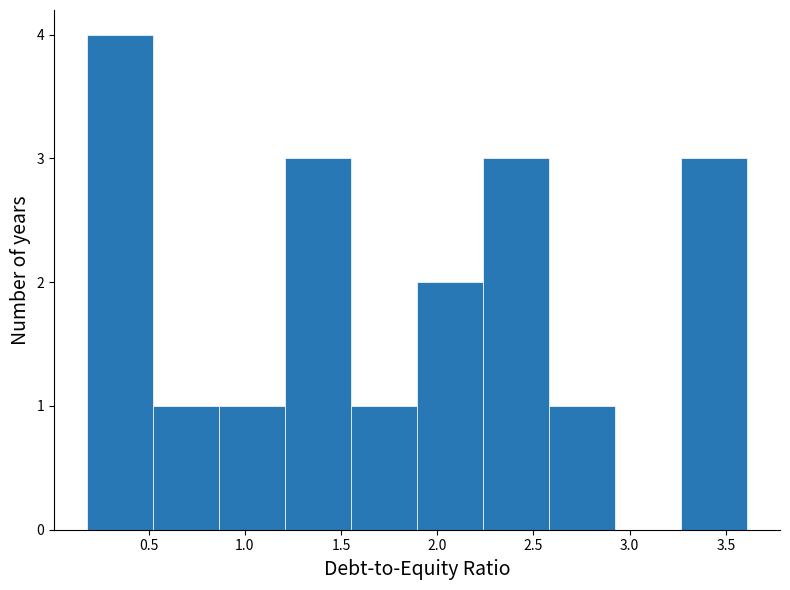

Reading left to right, transcribe this chart: for each bar, give the range it covers on the x-axis and its height. Neither the bar edges nor the heights are printed on the chart, so give them approximately, as read against the axes.

0.20 to 0.50: 4
0.50 to 0.85: 1
0.85 to 1.20: 1
1.20 to 1.55: 3
1.55 to 1.90: 1
1.90 to 2.25: 2
2.25 to 2.60: 3
2.60 to 2.90: 1
2.90 to 3.25: 0
3.25 to 3.60: 3